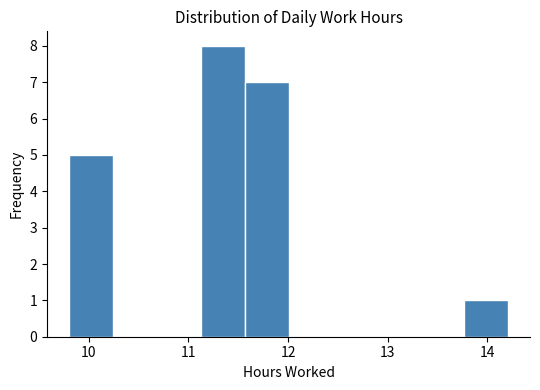

How tall is the bar that spans 13.8 to 14.2 on the x-axis? Neither the bar edges nor the heights are printed on the chart, so give them approximately, as read against the axes.

1